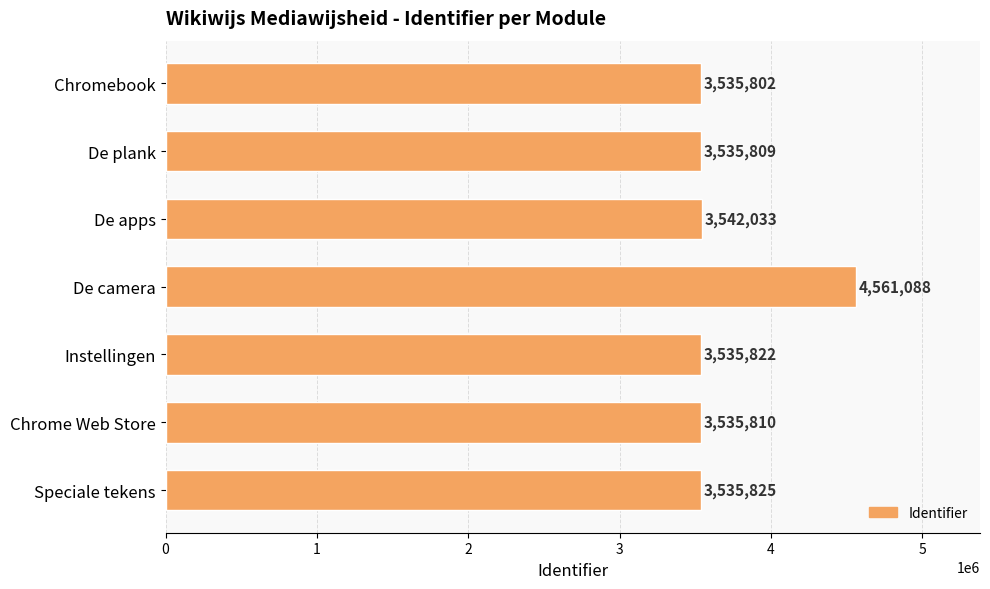

What is the change in value from De camera to Speciale tekens?

-1025263